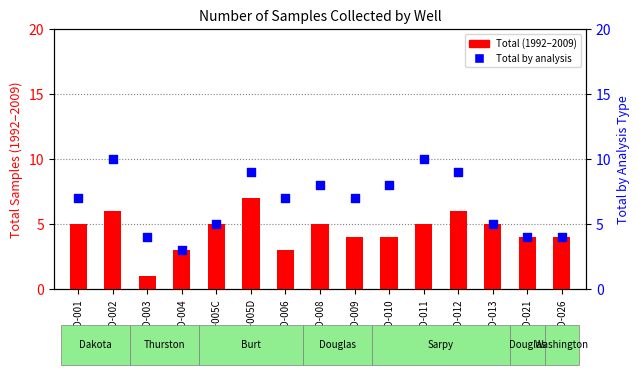

At how many categories does at least one series exceed 8?

4